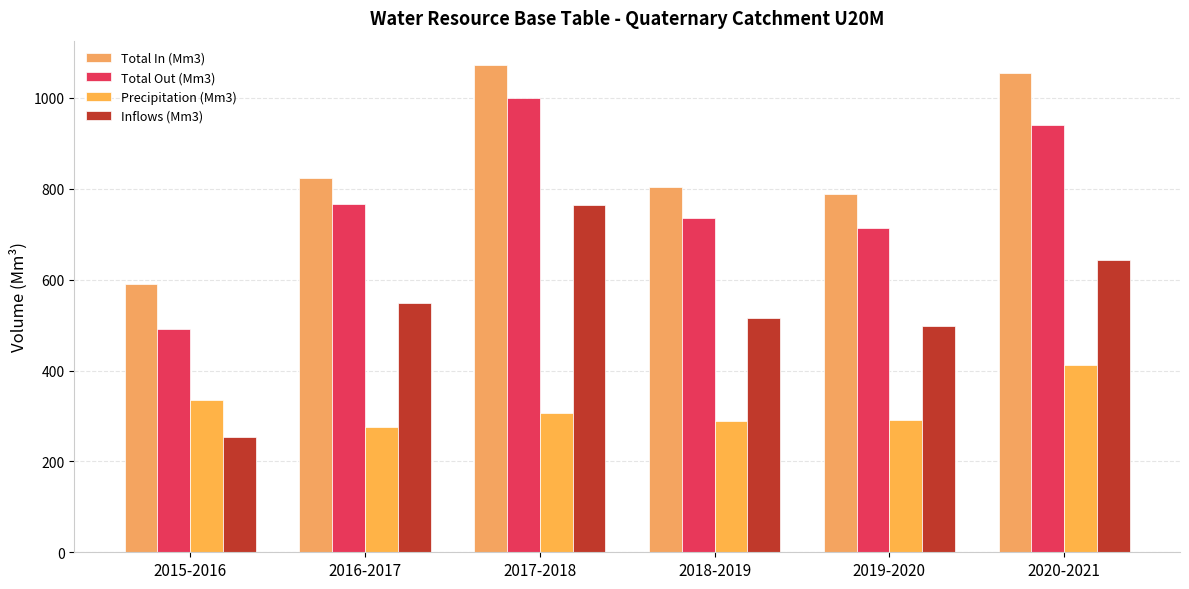

How many data points in Total In (Mm3) are less than 823?

3